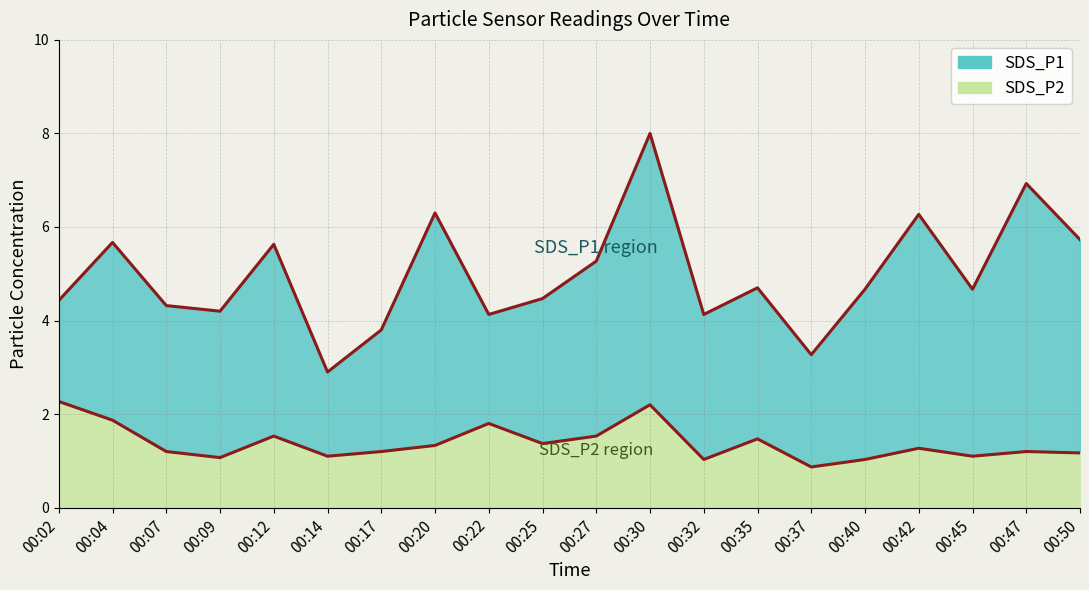

True or false: SDS_P2 and SDS_P1 intersect in this chart.

False